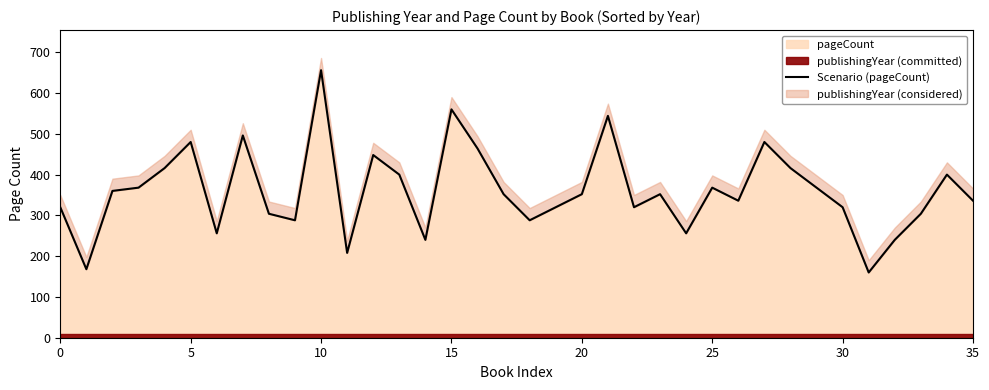

Reading right to left, extract all data points from this chart.

336	400	304	240	160	320	368	416	480	336	368	256	352	320	544	352	320	288	352	464	560	240	400	448	208	656	288	304	496	256	480	416	368	360	168	320